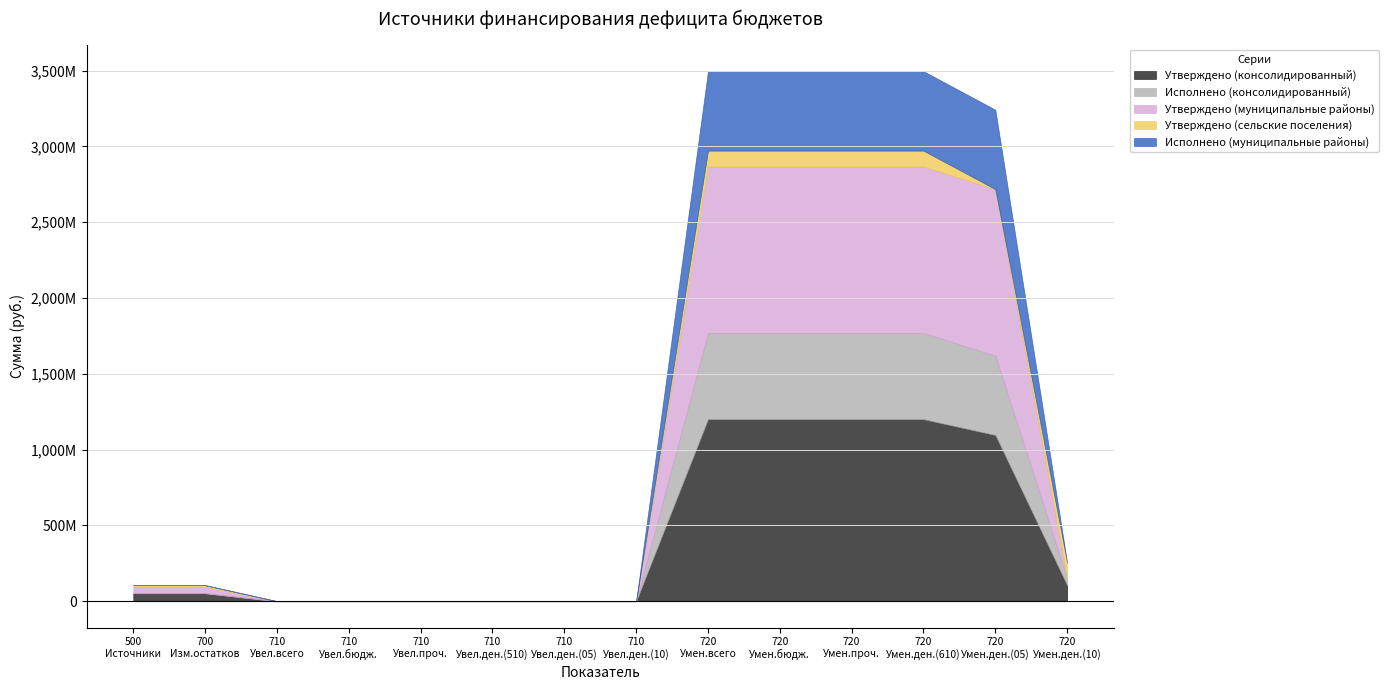

The Утверждено (муниципальные районы) series shows -298907279.6 at Увеличение прочих остатков средств бюджетов. True or false?

False